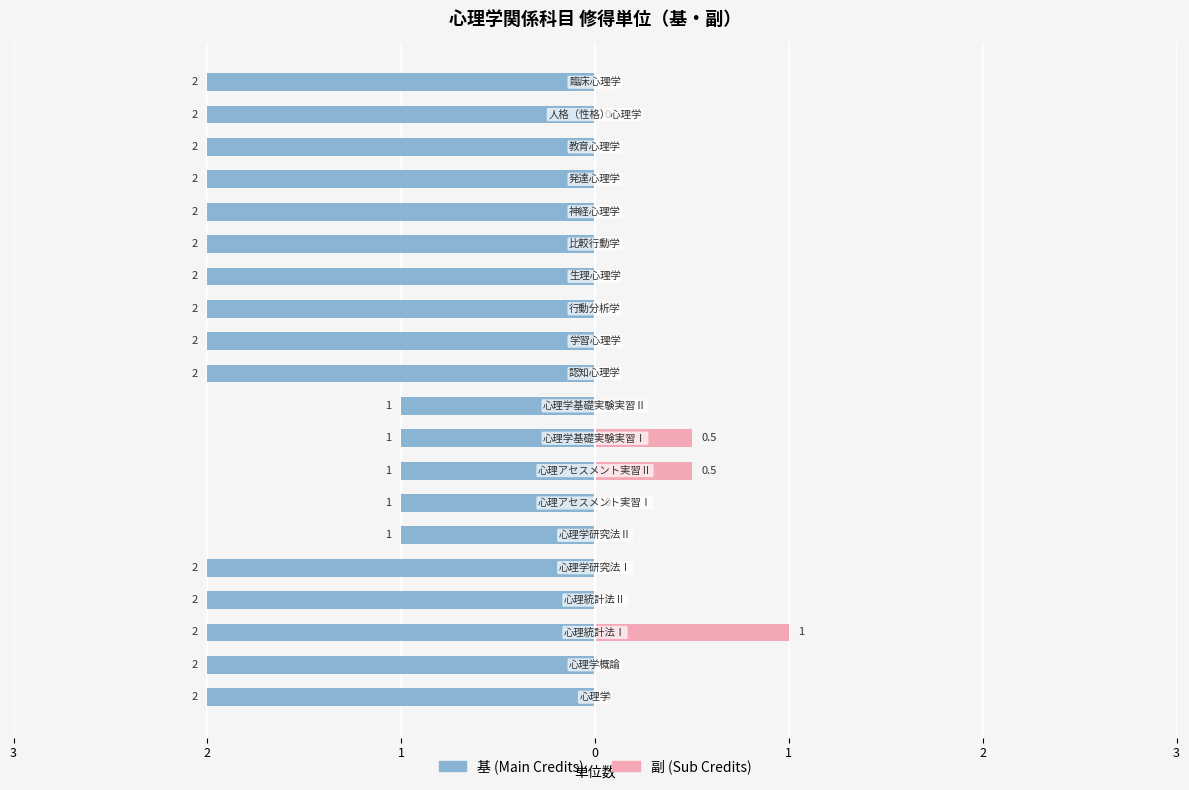

Which series has the largest range (max minus min)?

基